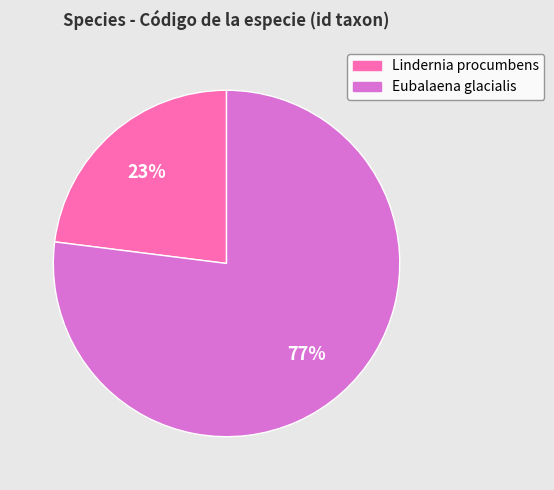

To the nearest percent, what is the difference between the largest and smallest slice percentages?

54%